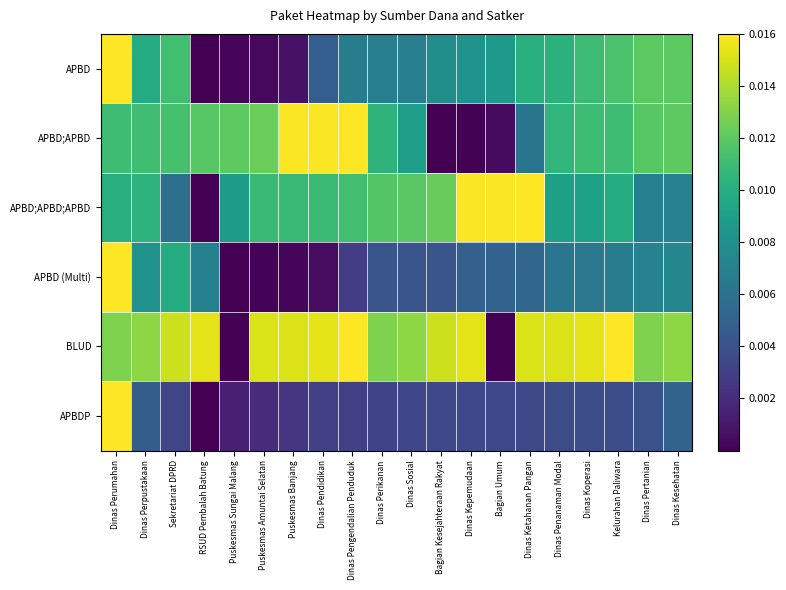

Between Kelurahan Paliwara and Dinas Ketahanan Pangan, which is larger?

Kelurahan Paliwara